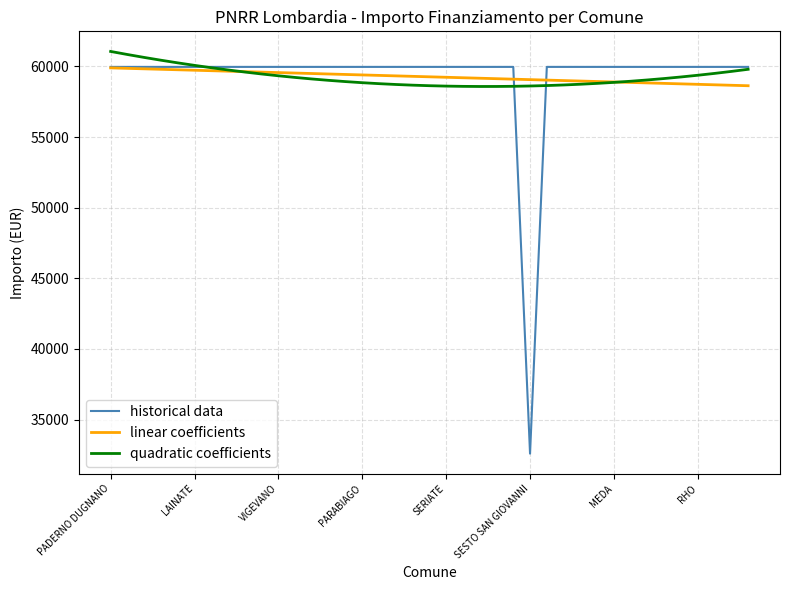

Which series has the widest spread of values?

historical data